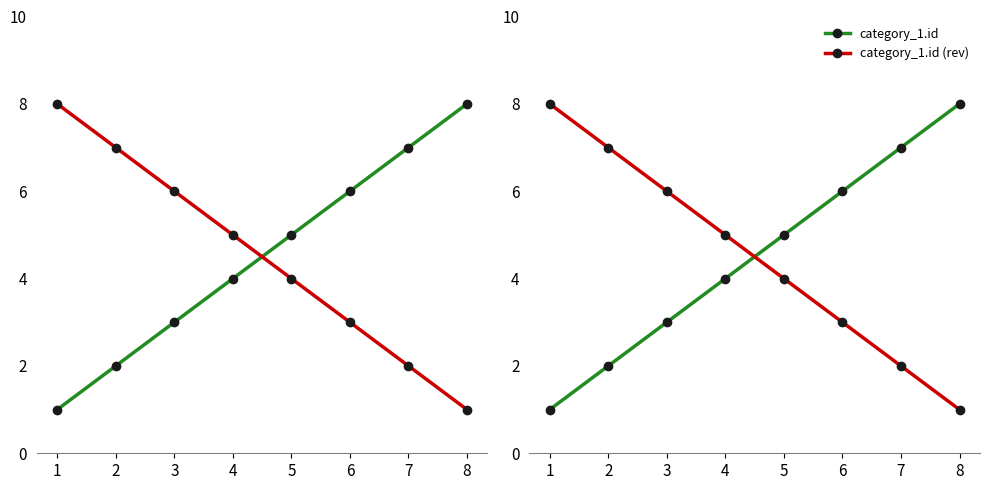

Where is category_1.id nearest to the value 4?

4